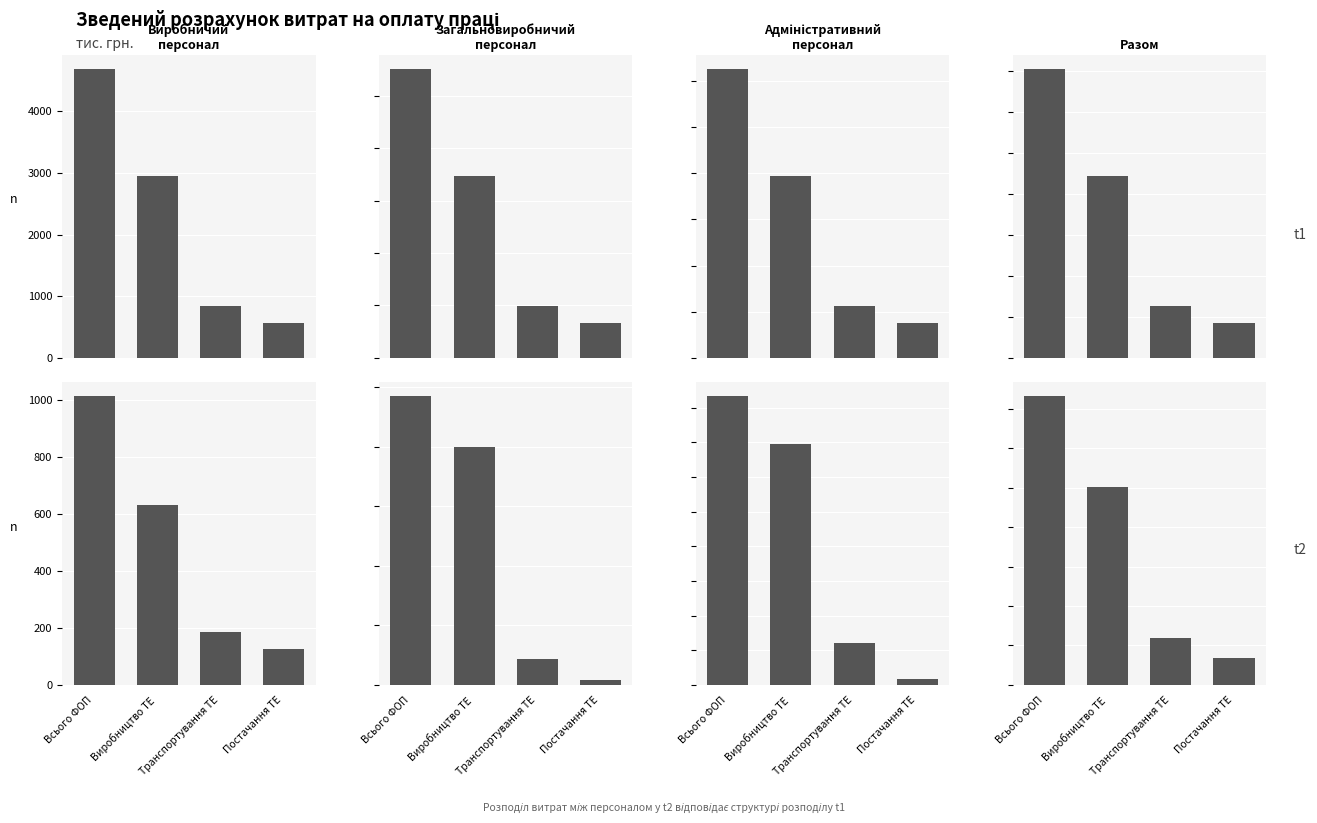

Rank the series by their maximum value, from highest to lowest.

Всього ФОП, Виробництво ТЕ, Транспортування ТЕ, Постачання ТЕ